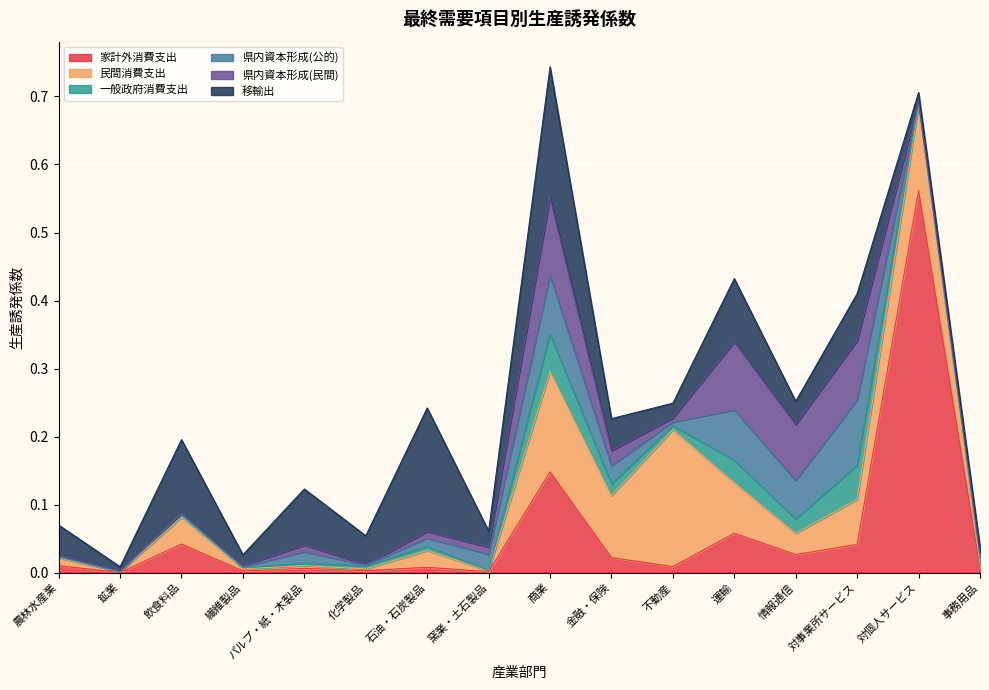

Which series has the largest range (max minus min)?

家計外消費支出